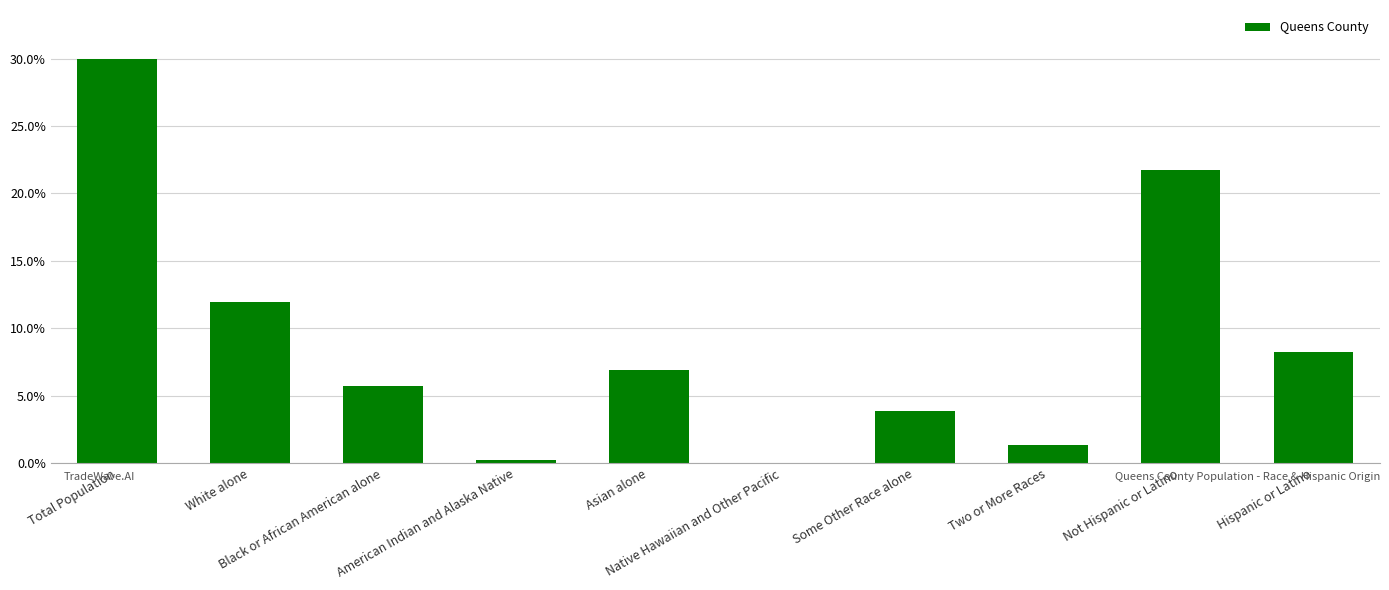

The chart shows a value of 511787 at Asian alone. True or false?

True